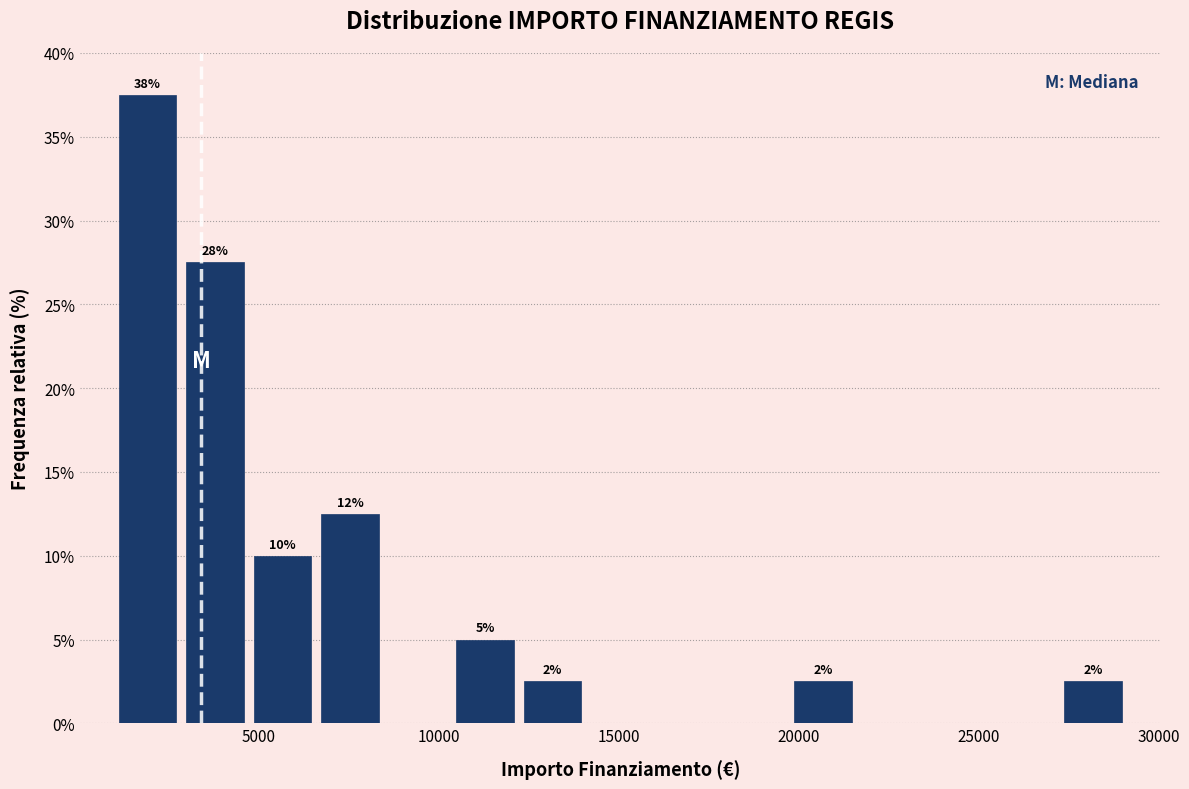

Read against the x-axis, roughly where is the centre of the tallest bar?

2000